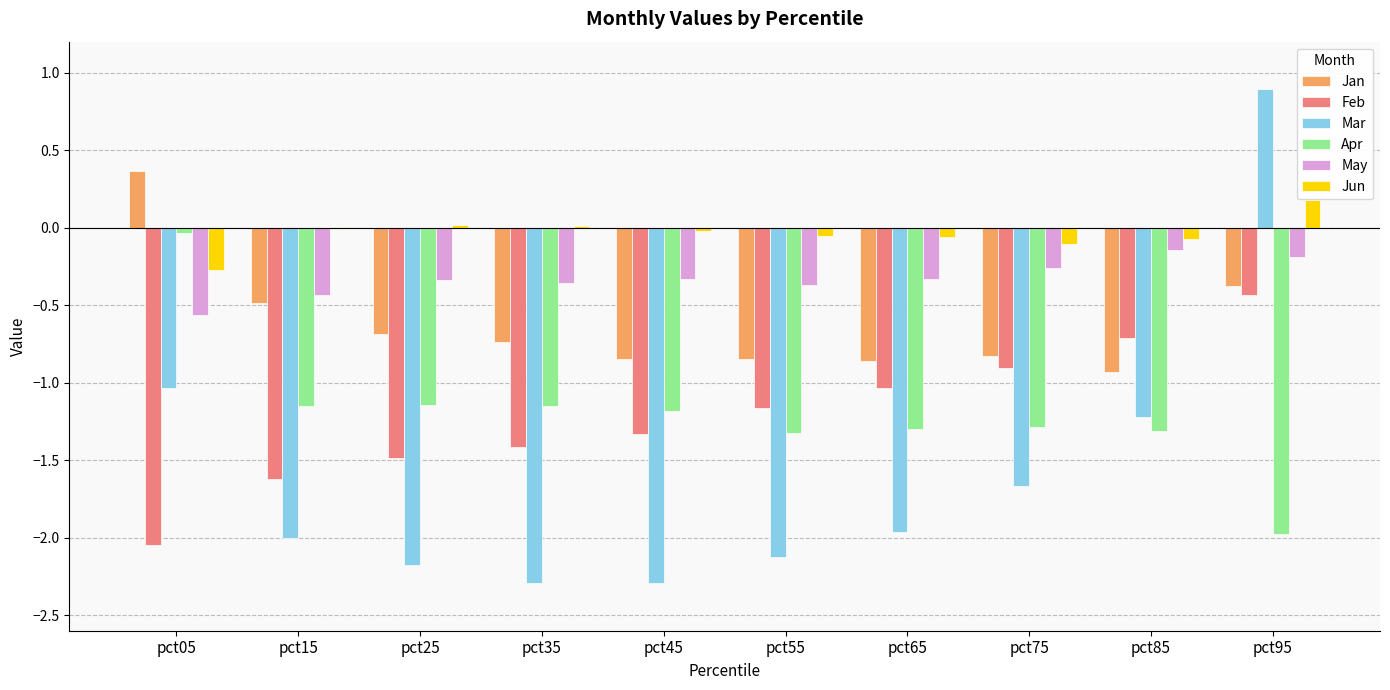

What are all the series names shown in the legend?

Jan, Feb, Mar, Apr, May, Jun